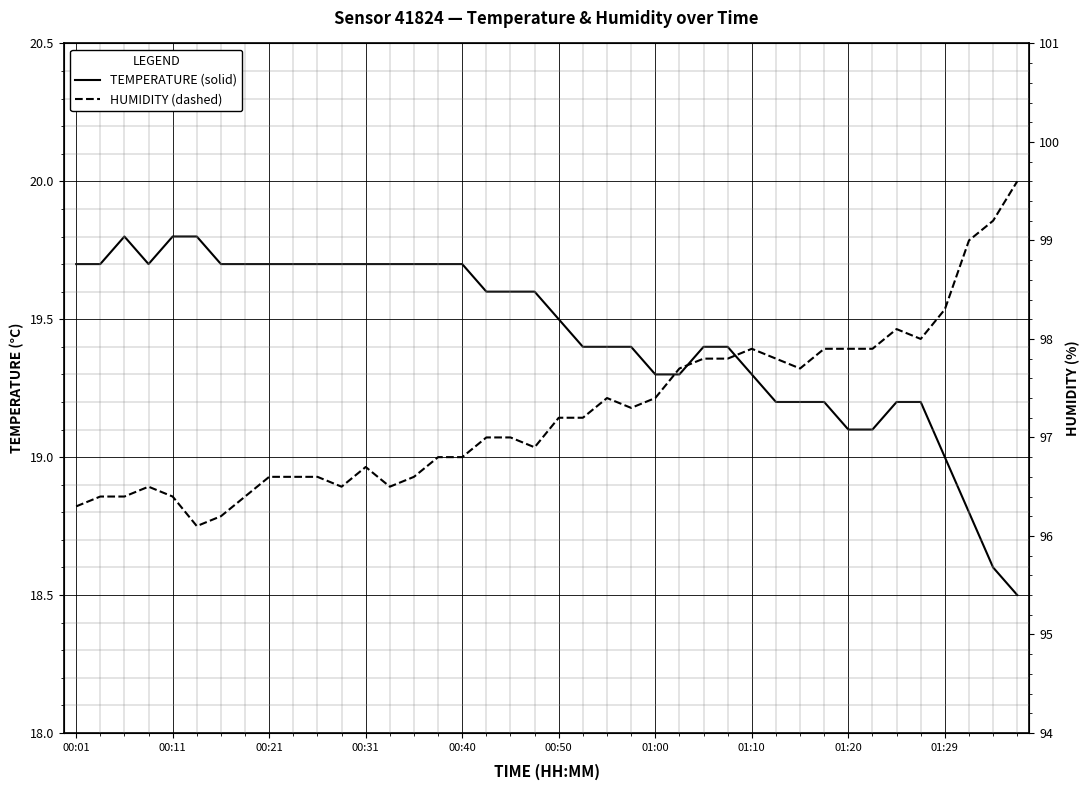

In temperature, how many points are higher than both neighbors (excluding endpoints)?

1